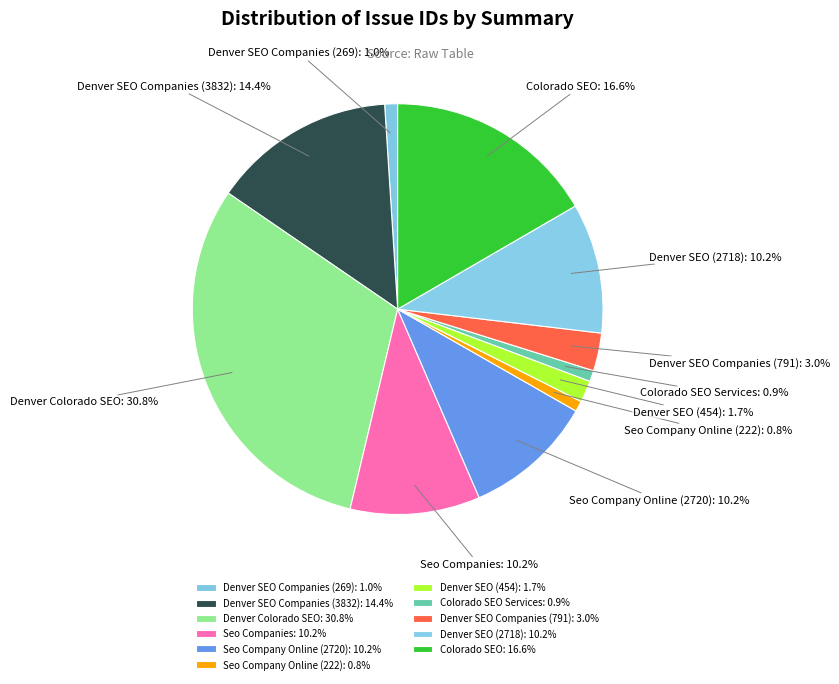

True or false: Colorado SEO accounts for 27% of the total.

False